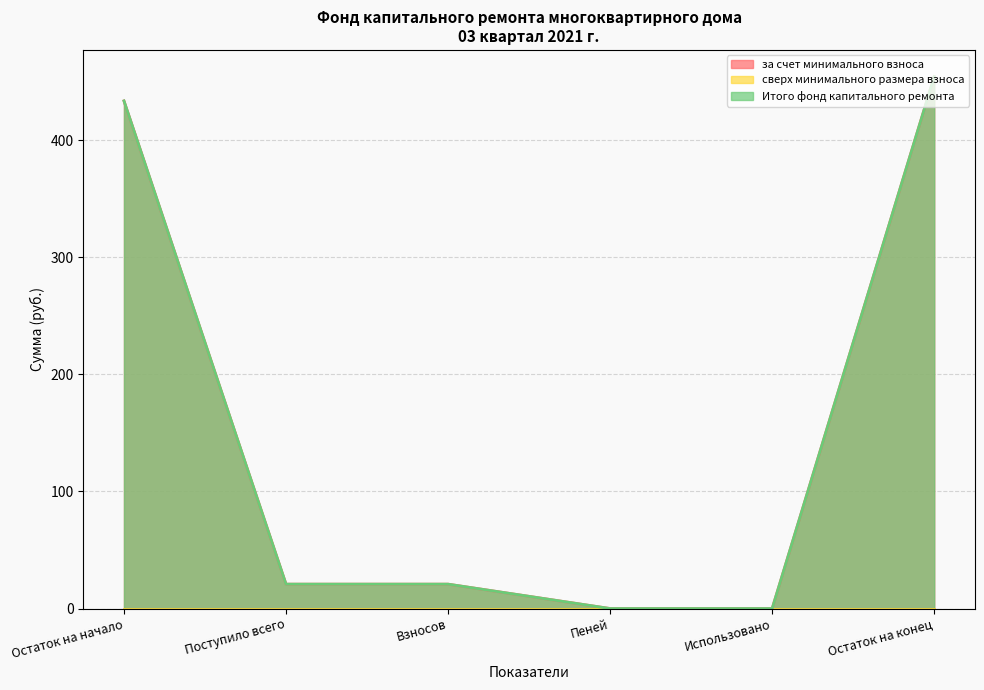

Reading left to right, extract all data points from this chart.

за счет минимального взноса: 433.7	20.8	20.8	0.0	0.0	454.5
Итого фонд капитального ремонта: 433.7	20.8	20.8	0.0	0.0	454.5